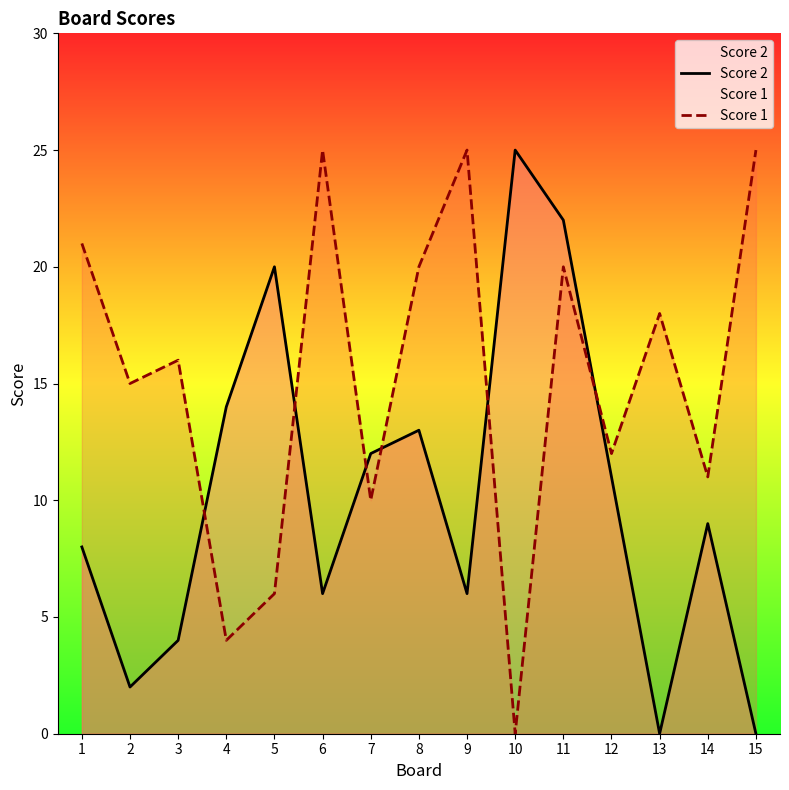

How many intersections are there between Score 2 and Score 1?

6